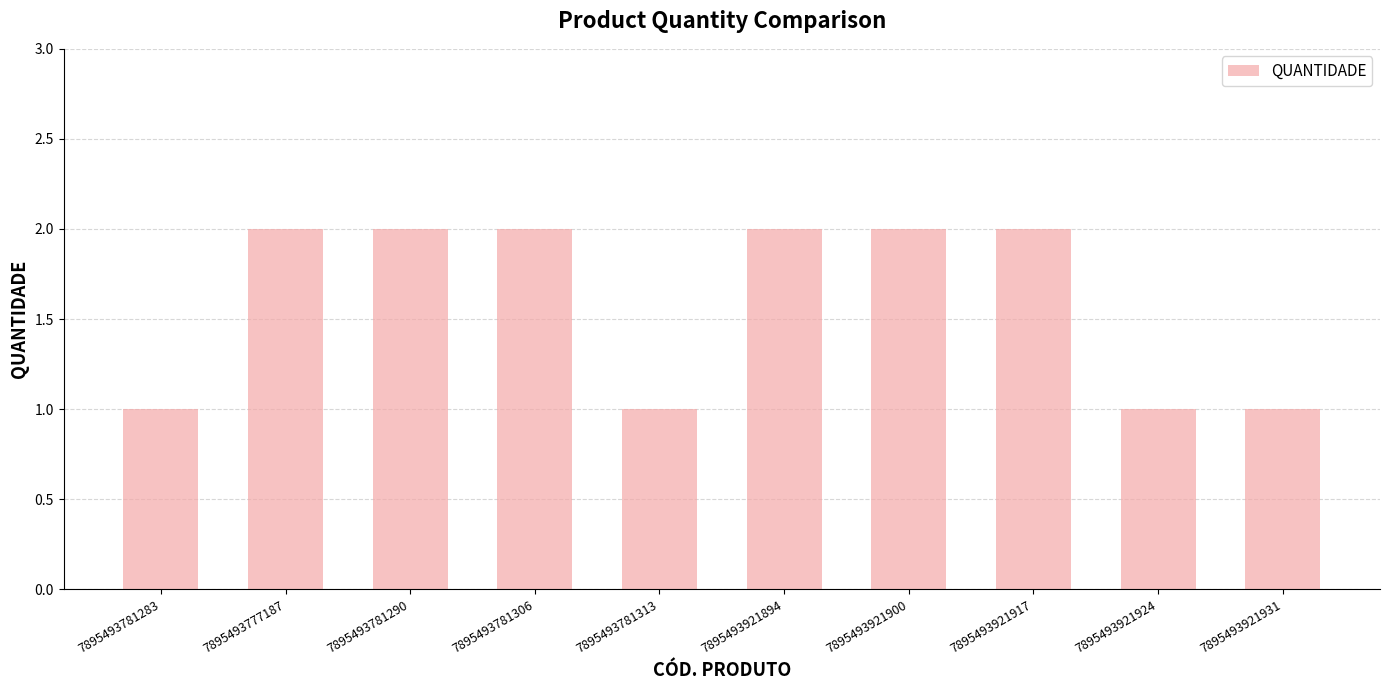

What is the sum of the values at 7895493781306 and 7895493921931?

3